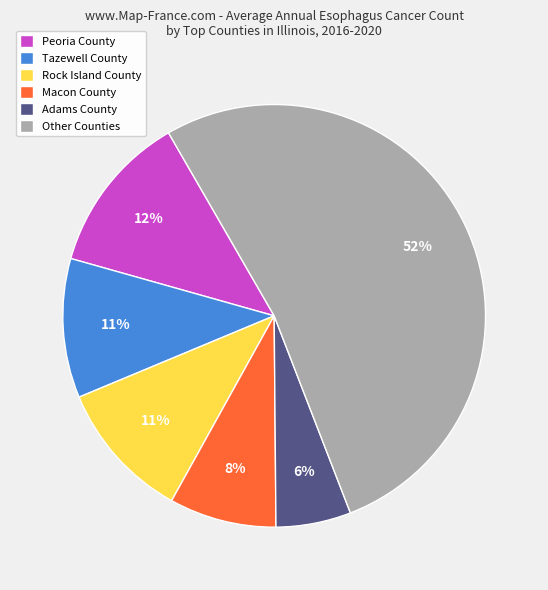

To the nearest percent, what portion does Tazewell County represent?

11%